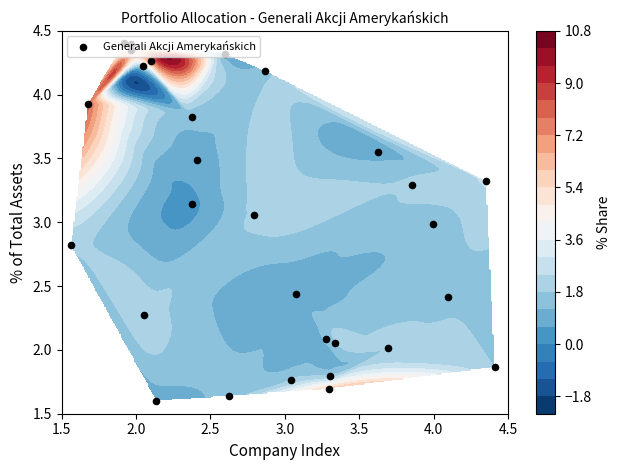

True or false: the data shows 2.2 at 1.5.

False